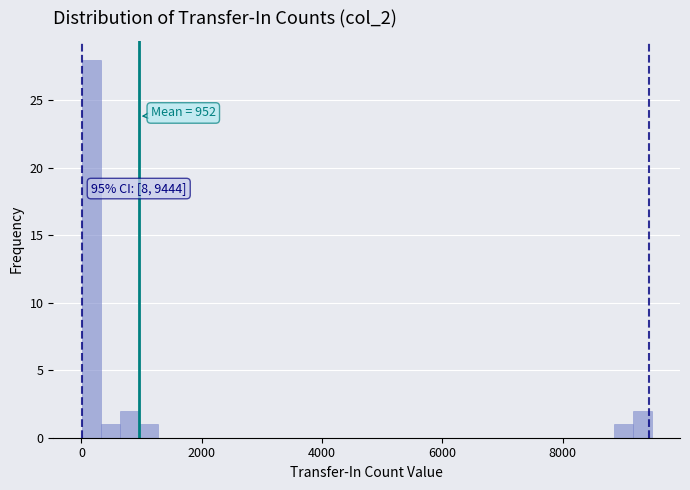

Read against the x-axis, roughly where is the centre of the tallest bar?

200